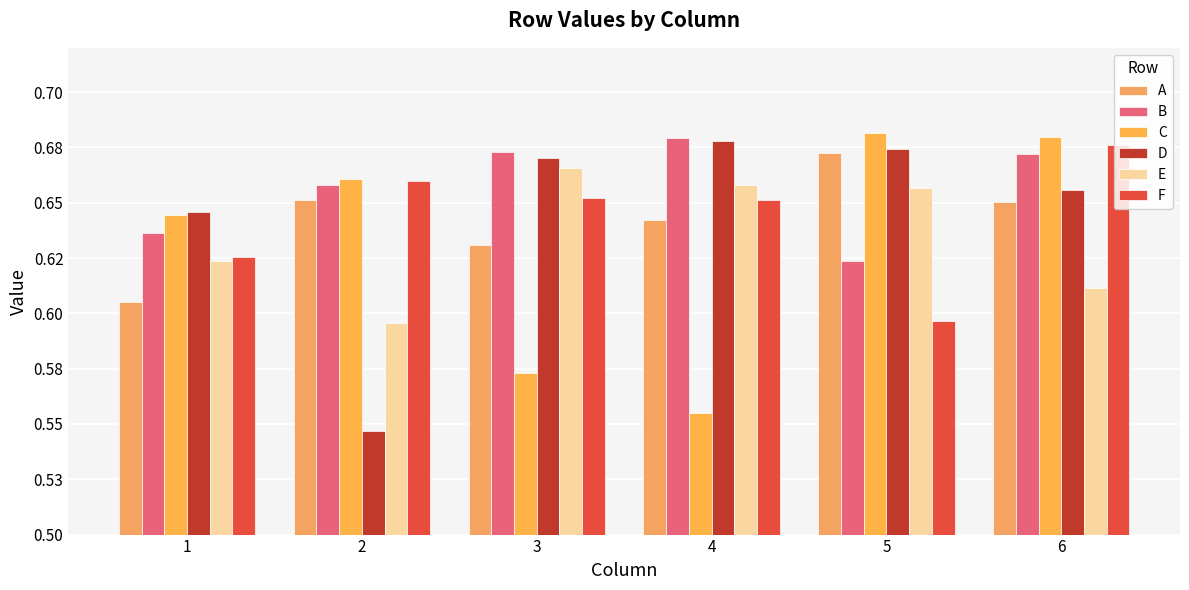

What are all the series names shown in the legend?

A, B, C, D, E, F